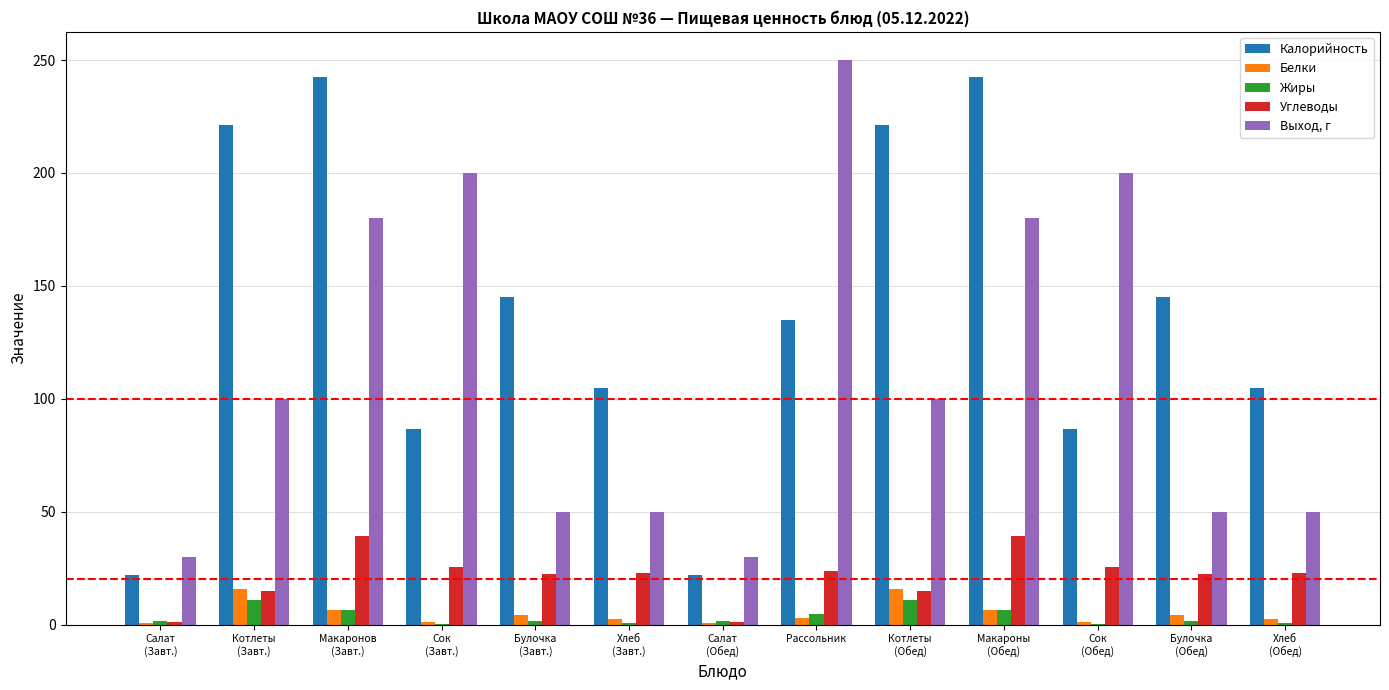

What is the approximate value of Жиры at Хлеб
(Обед)?

0.5